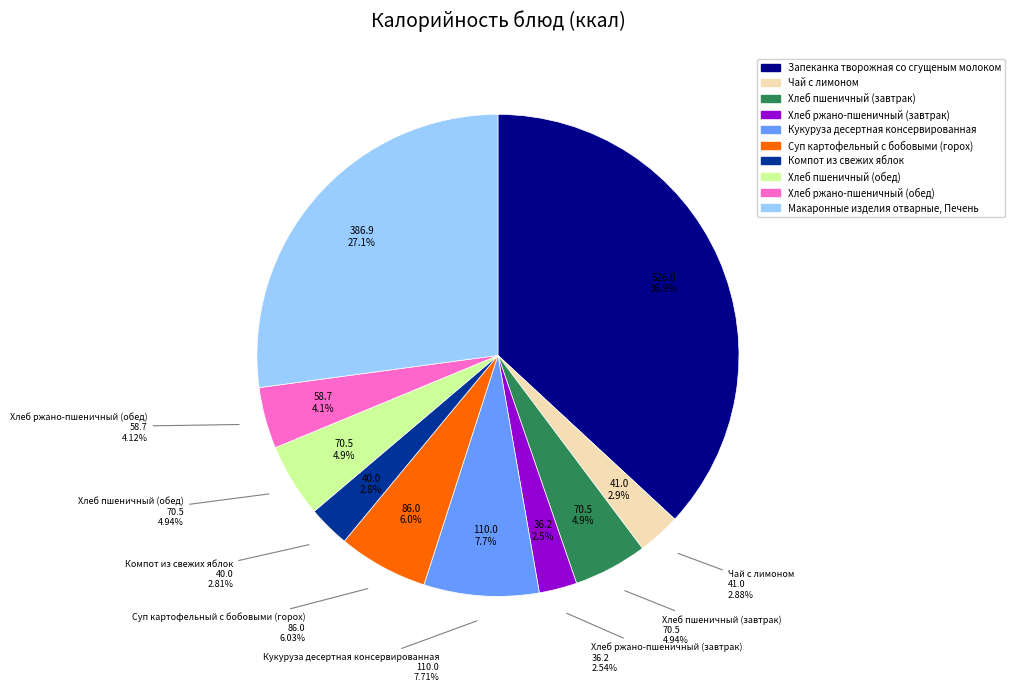

Rank the categories by value from lowest to highest.

Хлеб ржано-пшеничный (завтрак), Компот из свежих яблок, Чай с лимоном, Хлеб ржано-пшеничный (обед), Хлеб пшеничный (завтрак), Хлеб пшеничный (обед), Суп картофельный с бобовыми (горох), Кукуруза десертная консервированная, Макаронные изделия отварные, Печень, Запеканка творожная со сгущеным молоком